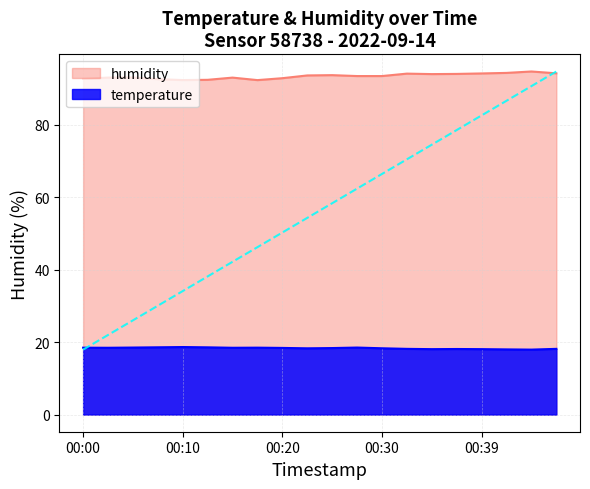

Between 00:05 and 00:13, which series saw the biggest shift?

humidity